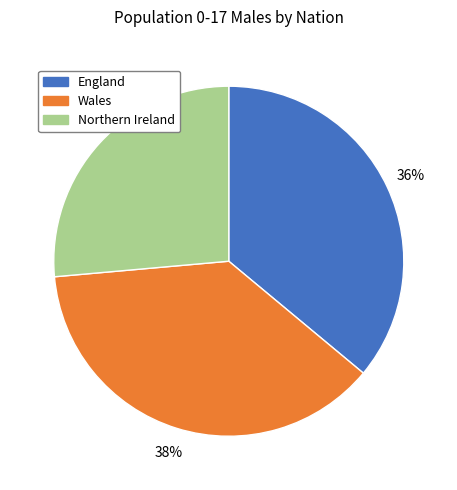

Is it true that Northern Ireland is 26% of the pie?

True